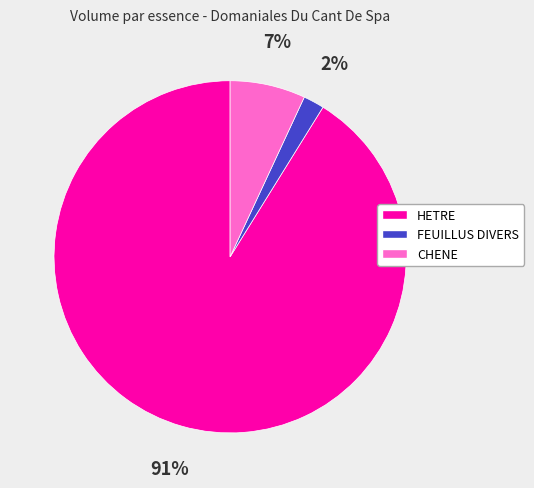

Do HETRE and CHENE together represent more than half of the pie?

Yes